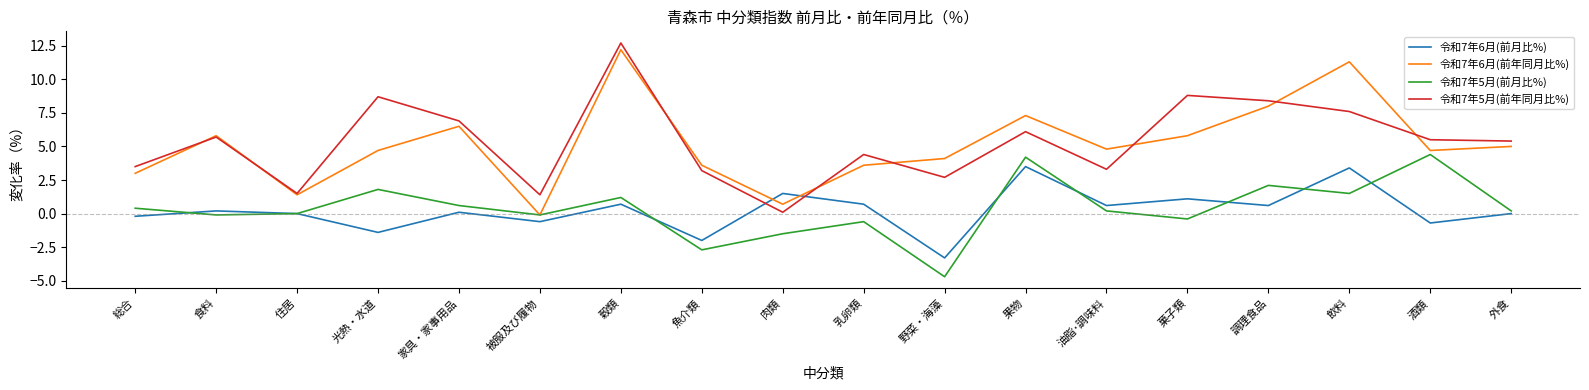

What position from the left is 魚介類?

8